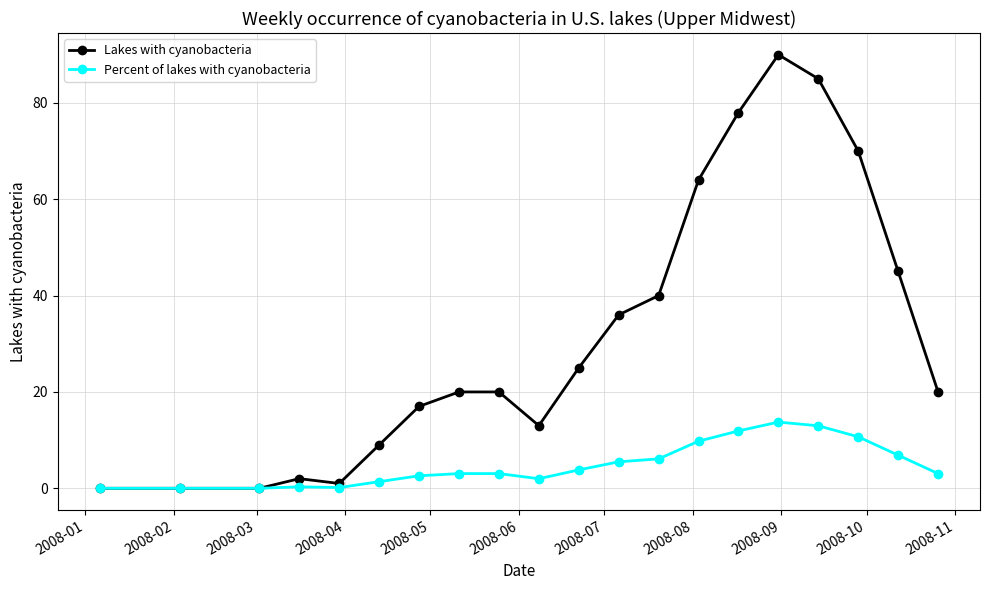

List the series in order of their peak value, lowest first.

Percent of lakes with cyanobacteria, Lakes with cyanobacteria